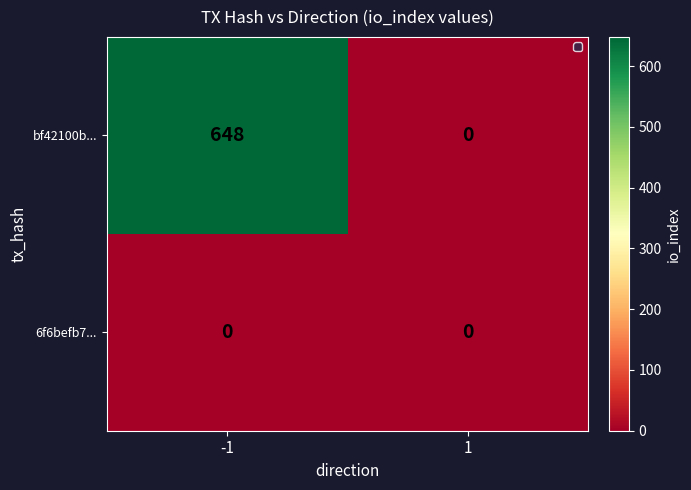

Is it true that bf42100b... equals 0 at 1?

True